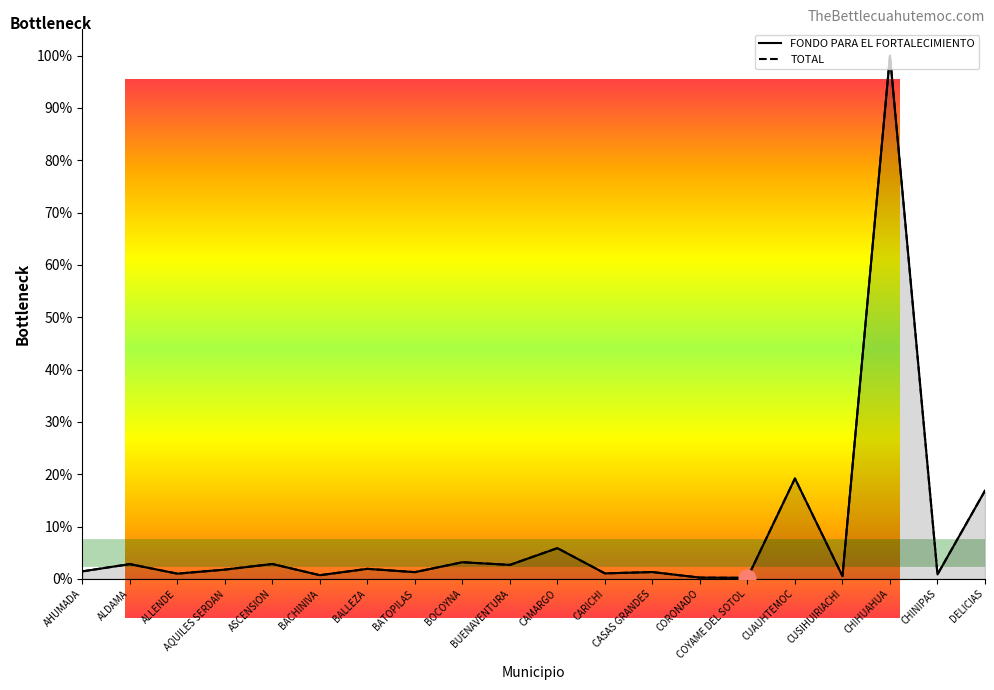

The FONDO PARA EL FORTALECIMIENTO series shows 0.7 at AQUILES SERDAN. True or false?

False